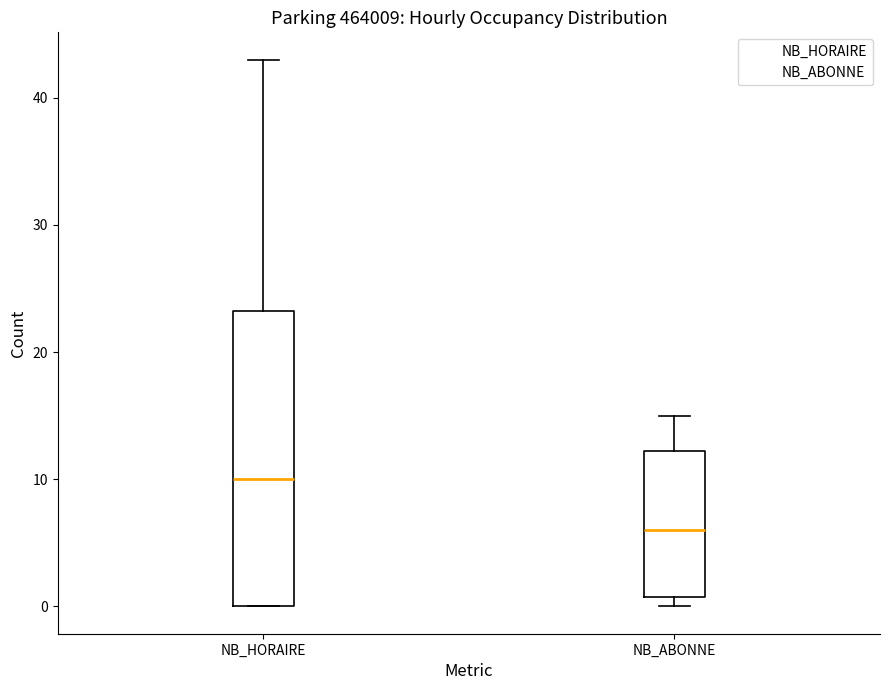

Reading left to right, transcribe this box plot: for each box, give where its median line is, the range the box spans, and where its two whiskers end, as read against the y-axis. The values are not printed on the chart, so give them approximately, as read against the axis.

NB_HORAIRE: median 10, box 0 to 23, whiskers 0 to 43
NB_ABONNE: median 6, box 1 to 12, whiskers 0 to 15